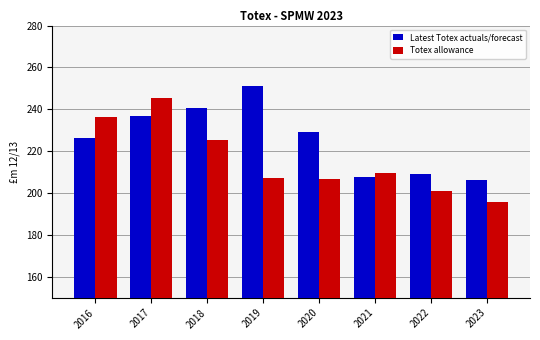

What is the minimum value shown in the chart?

195.5